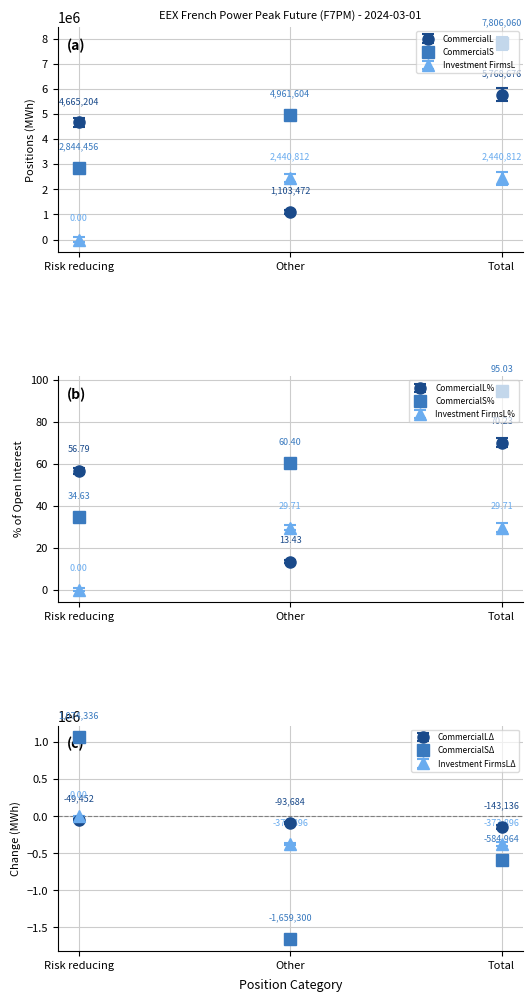

What is the highest value of the Commercial Short series?

7806060